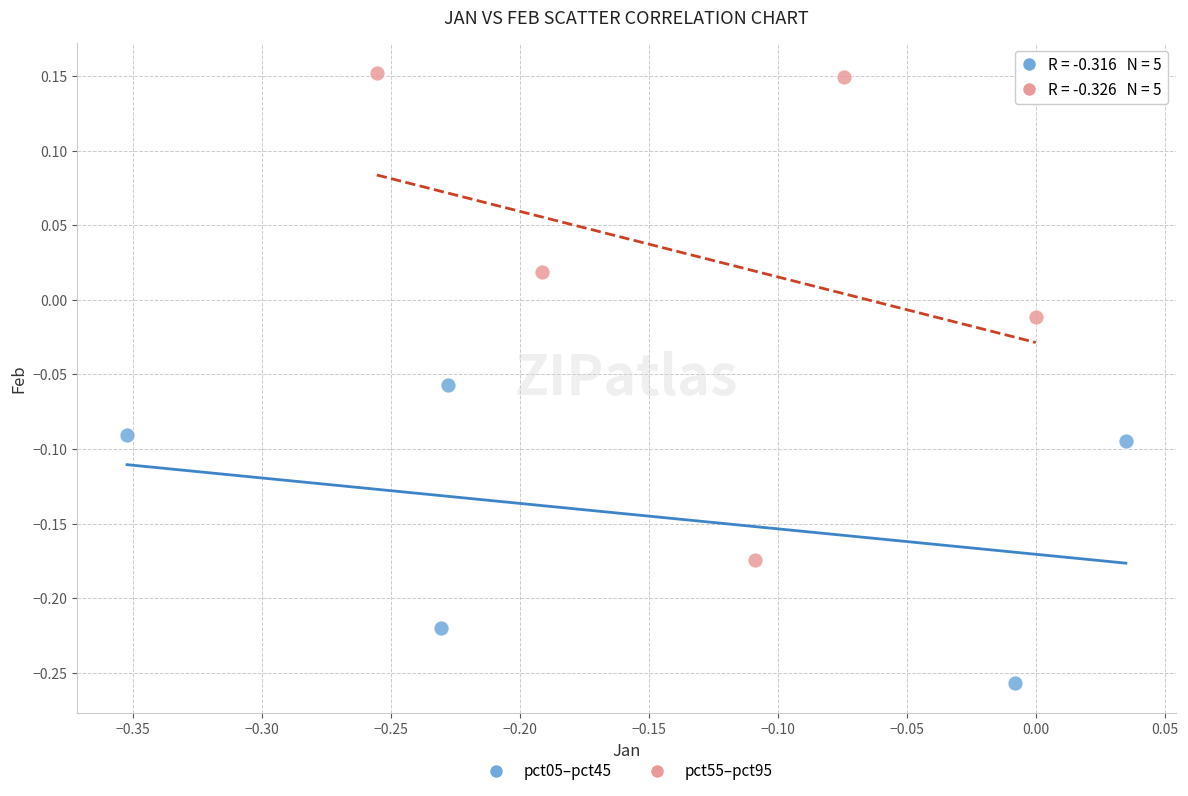

Which series contains the highest Y value?

pct55–pct95